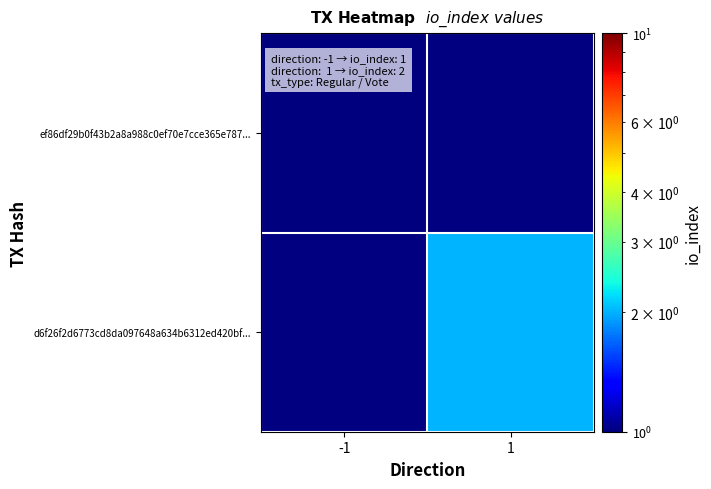

True or false: ef86df29b0f43b2a8a988c0ef70e7cce365e787... has a value of 0.6 at -1.

False